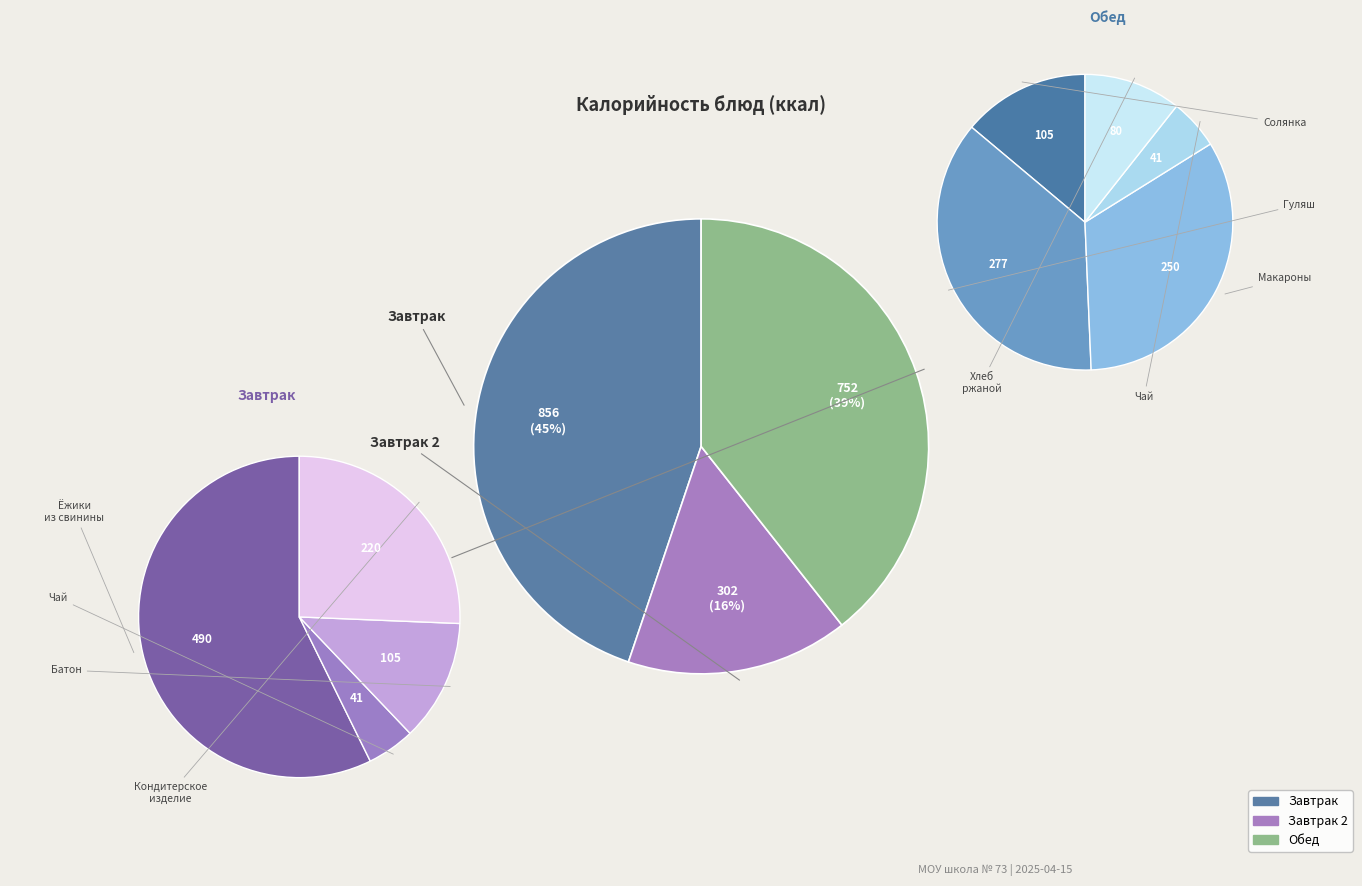

To the nearest percent, what is the average slice percentage?

8%